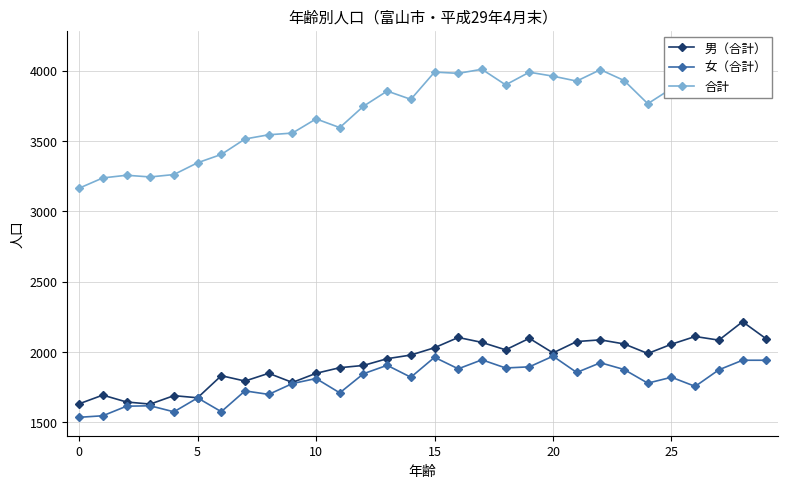

In 女（合計）, how many points are lower than both neighbors (excluding endpoints)?

10